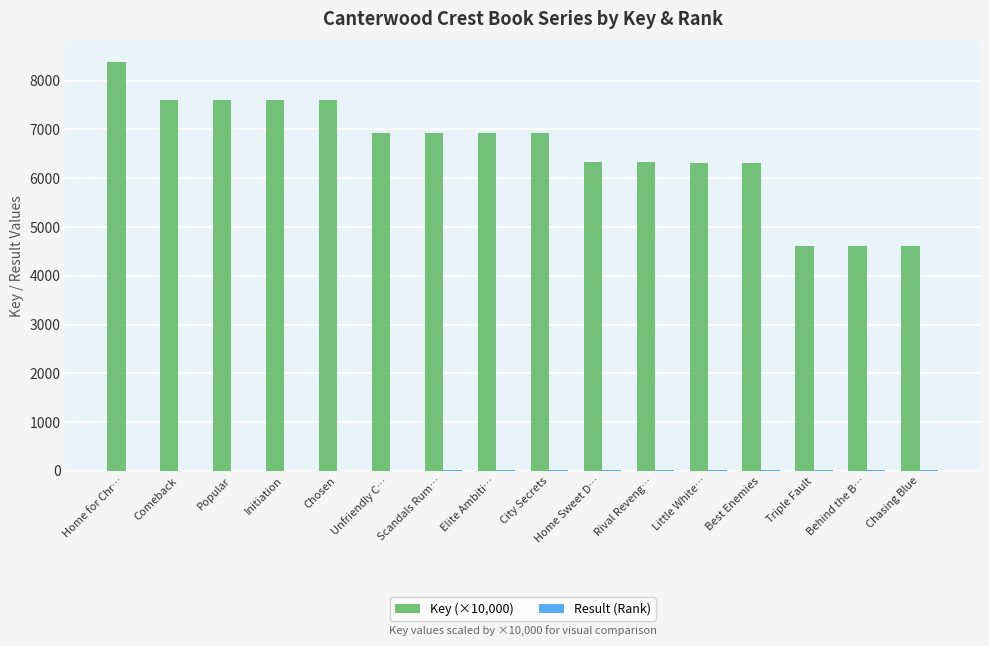

What is the sum of all Key (×10,000) values?

105535.7